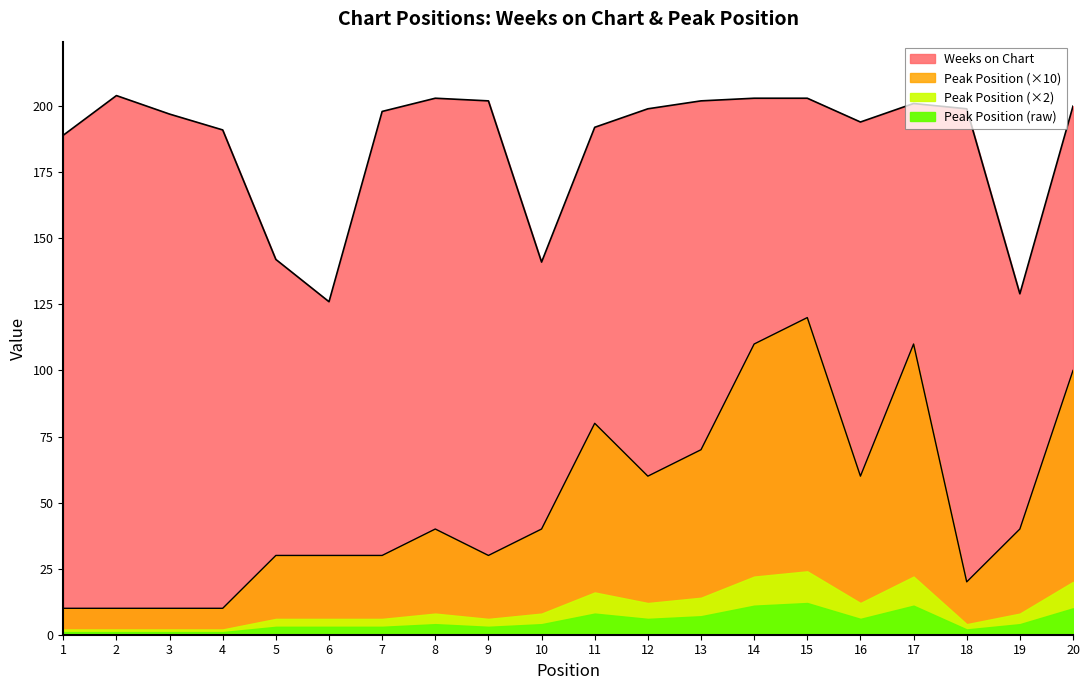

How many data points does each series have?

20